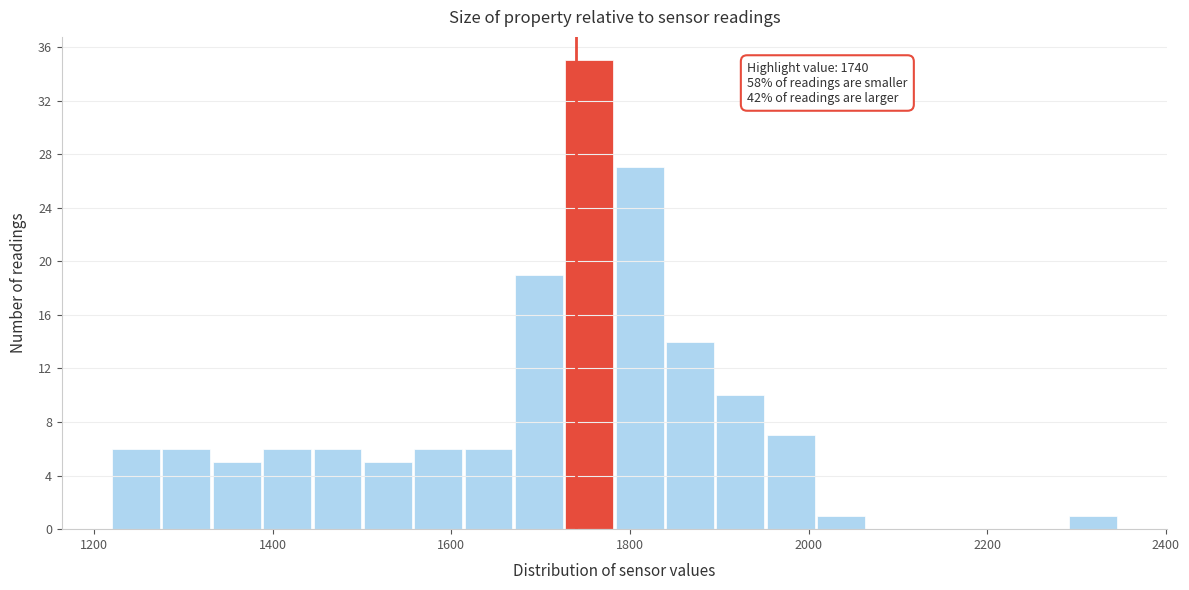

Around what value on the x-axis is the tallest bar? Give the approximate position of its centre, as read against the axis.

1760